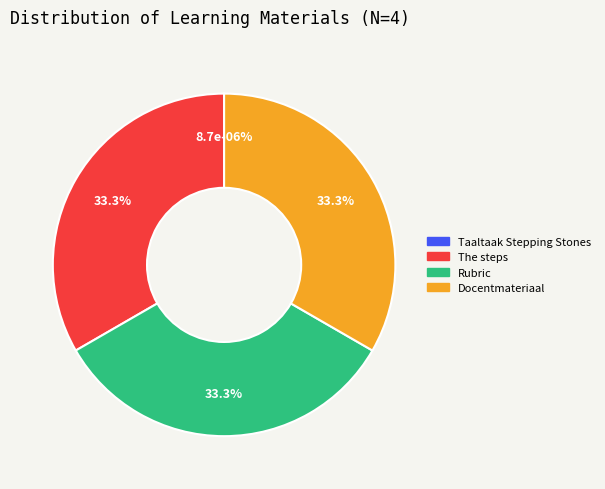

Is it true that Taaltaak Stepping Stones is 15% of the pie?

False